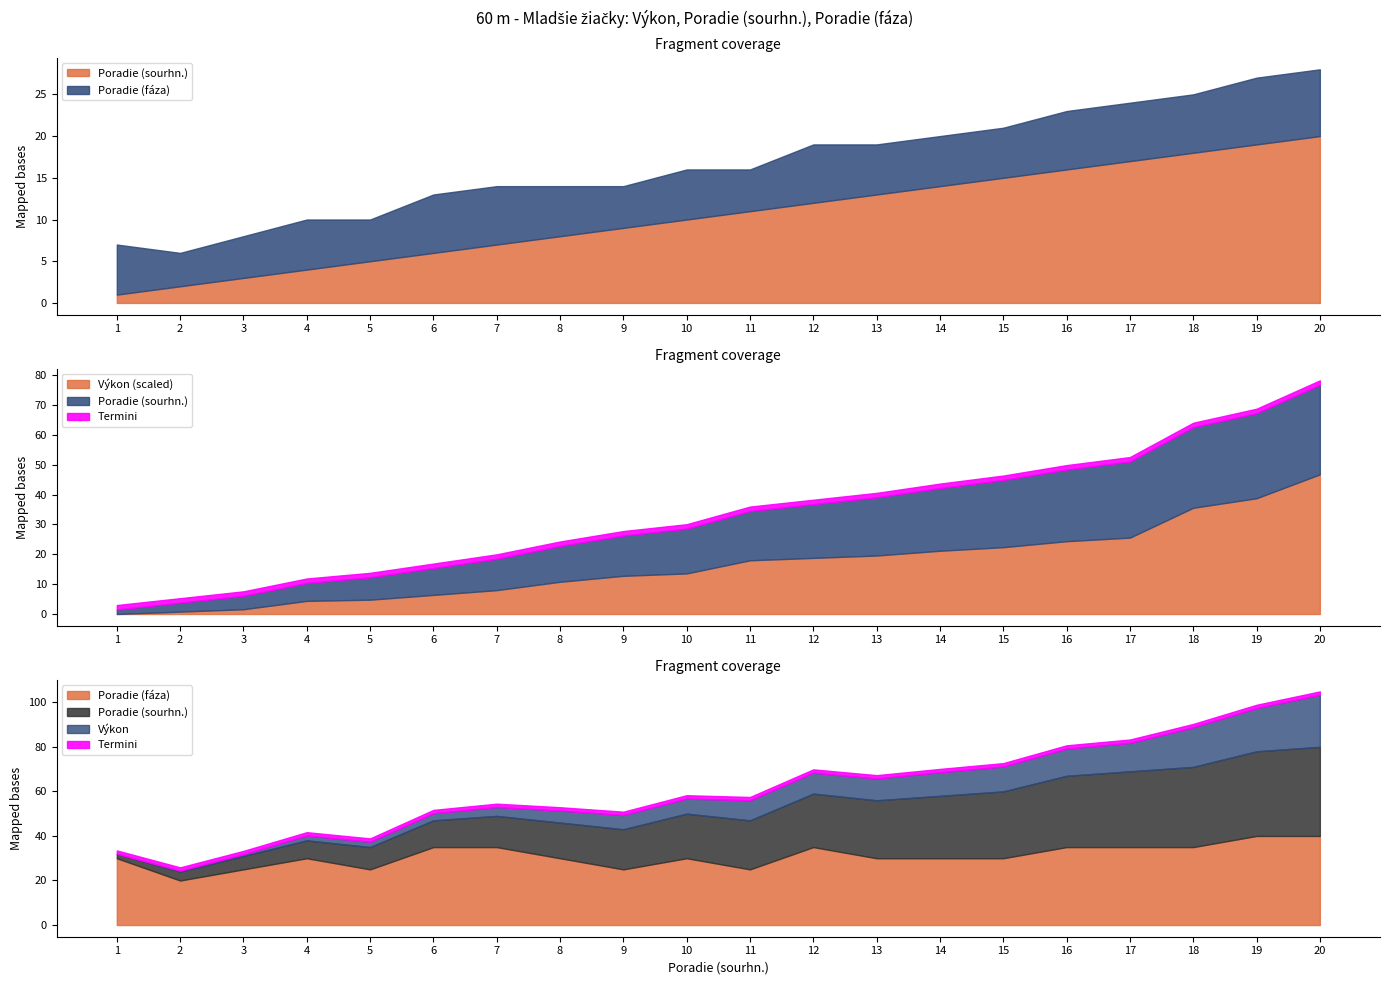

Rank the series by their maximum value, from lowest to highest.

Poradie (fáza), Výkon, Poradie (sourhn.)